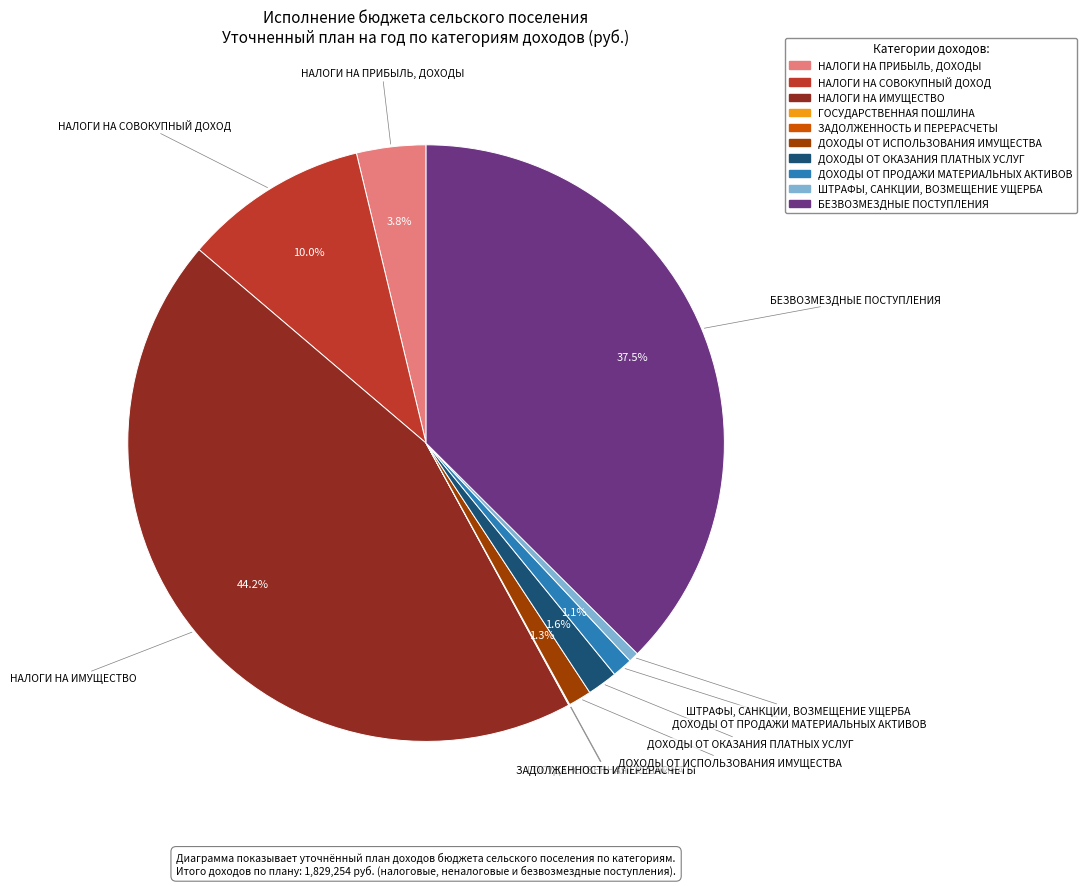

Which slice is the largest?

НАЛОГИ НА ИМУЩЕСТВО